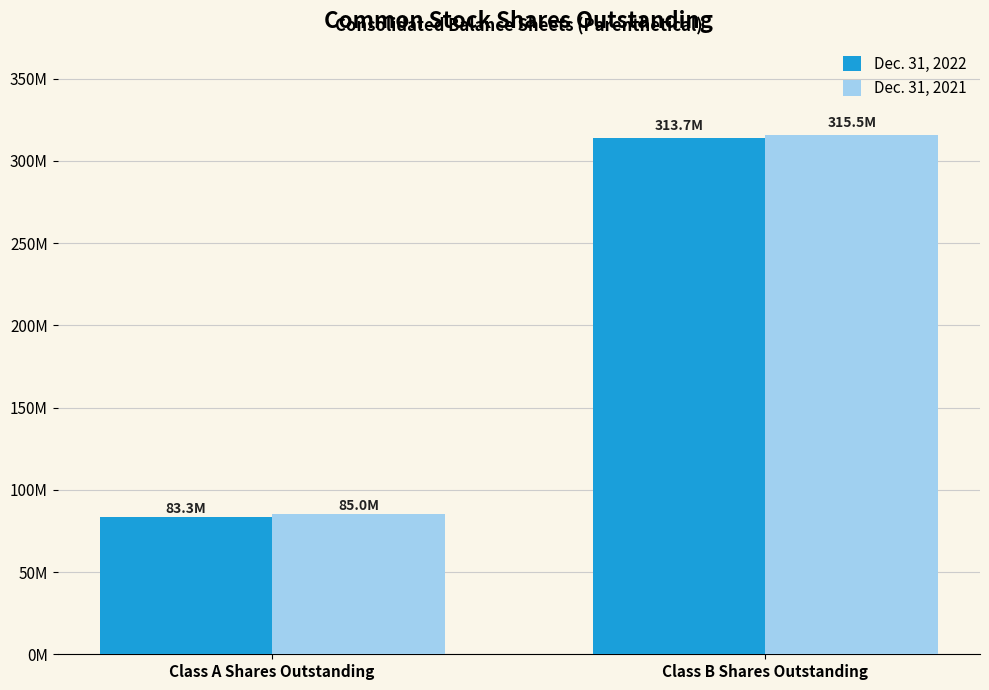

What is the maximum value for Dec. 31, 2022?

313732000